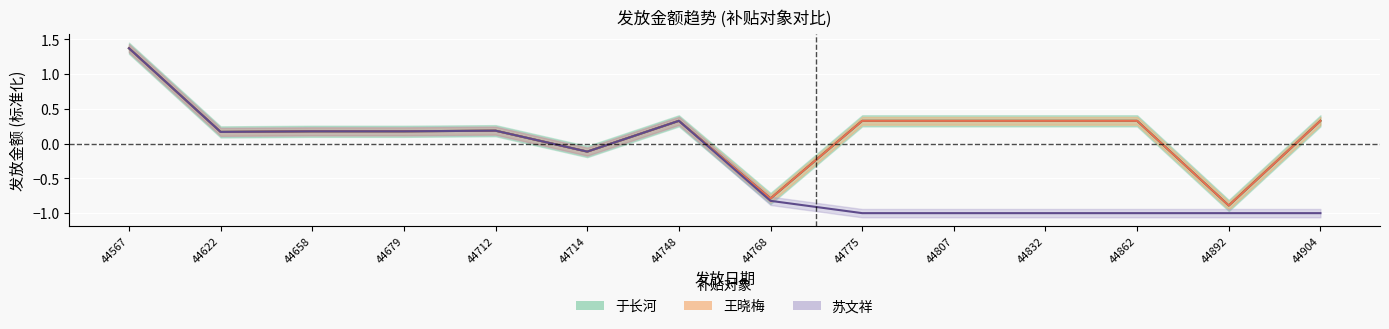

At which category does 于长河 reach its first local valley?

44622